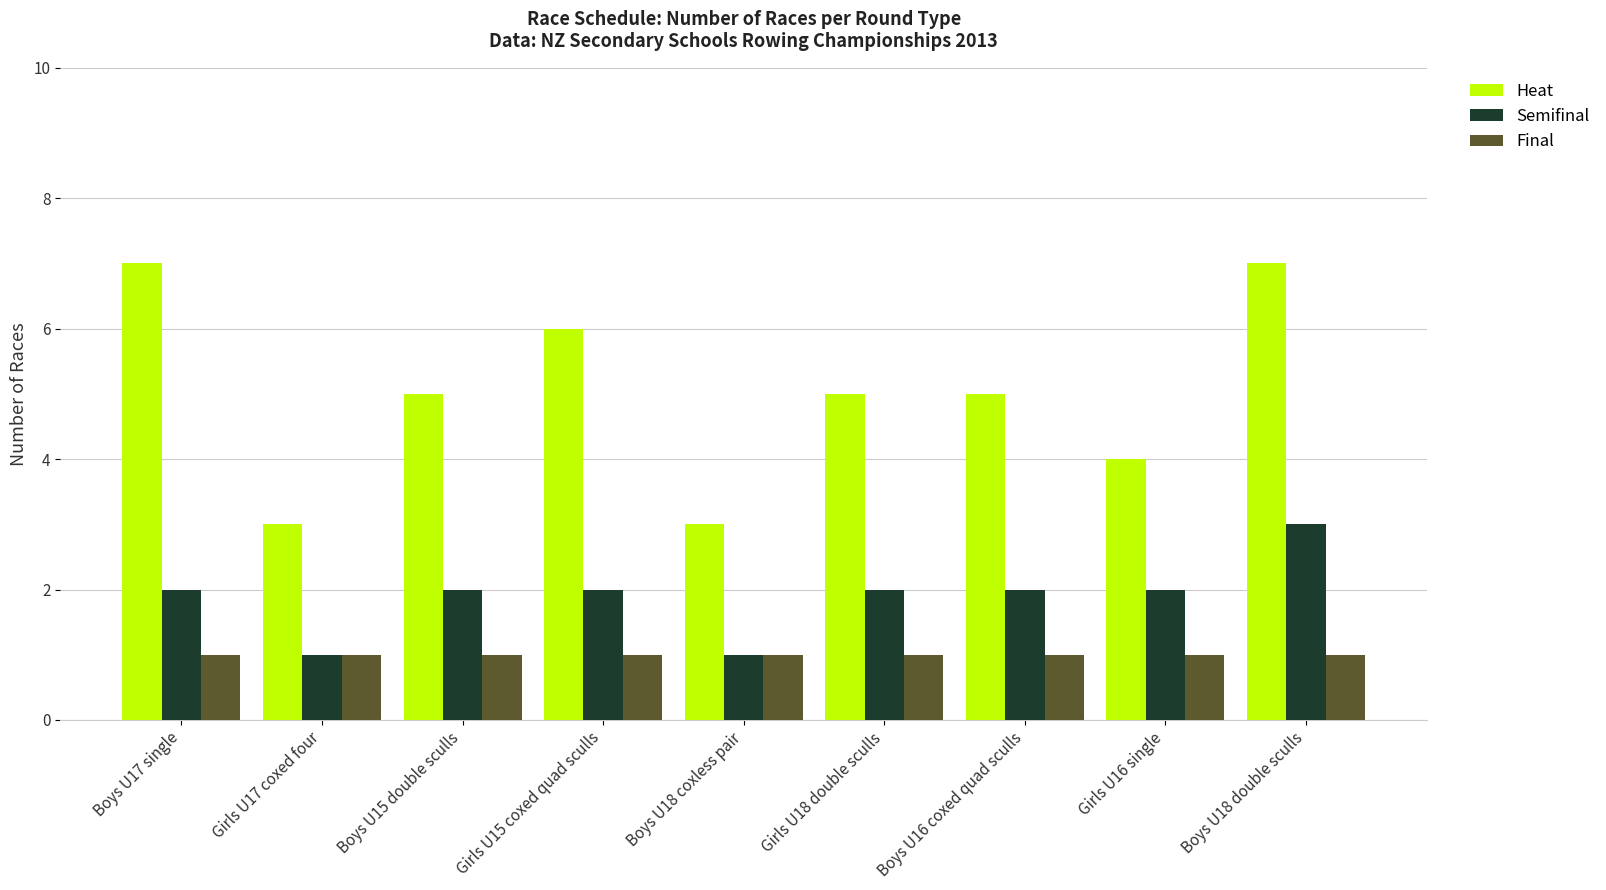

What is the total value across all series at Girls U16 single?

7